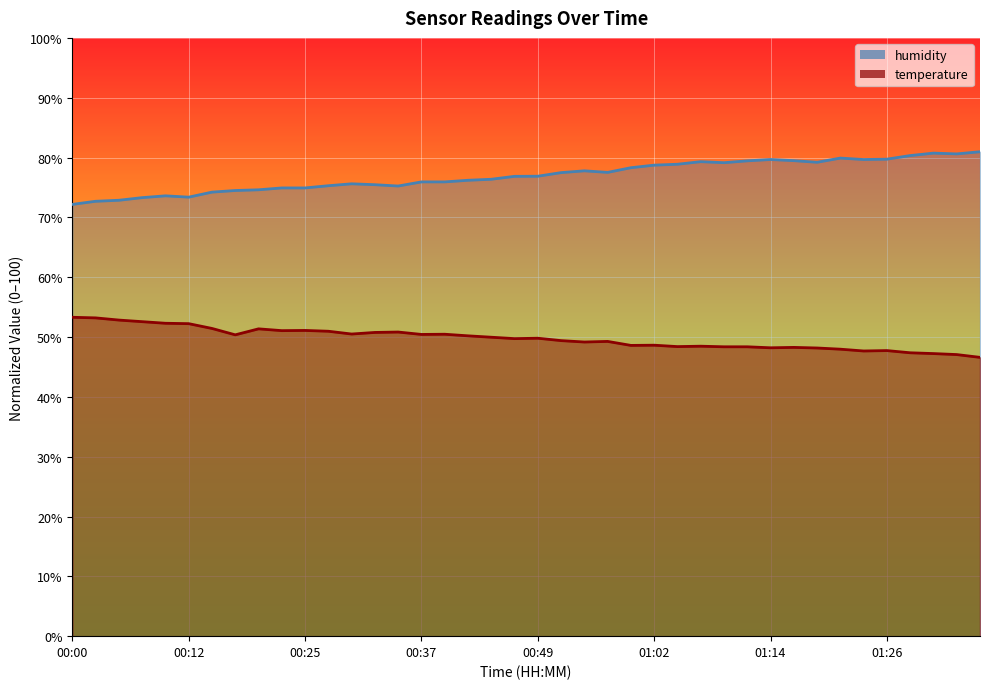

The value of temperature at 00:39 is 14.5. True or false?

False